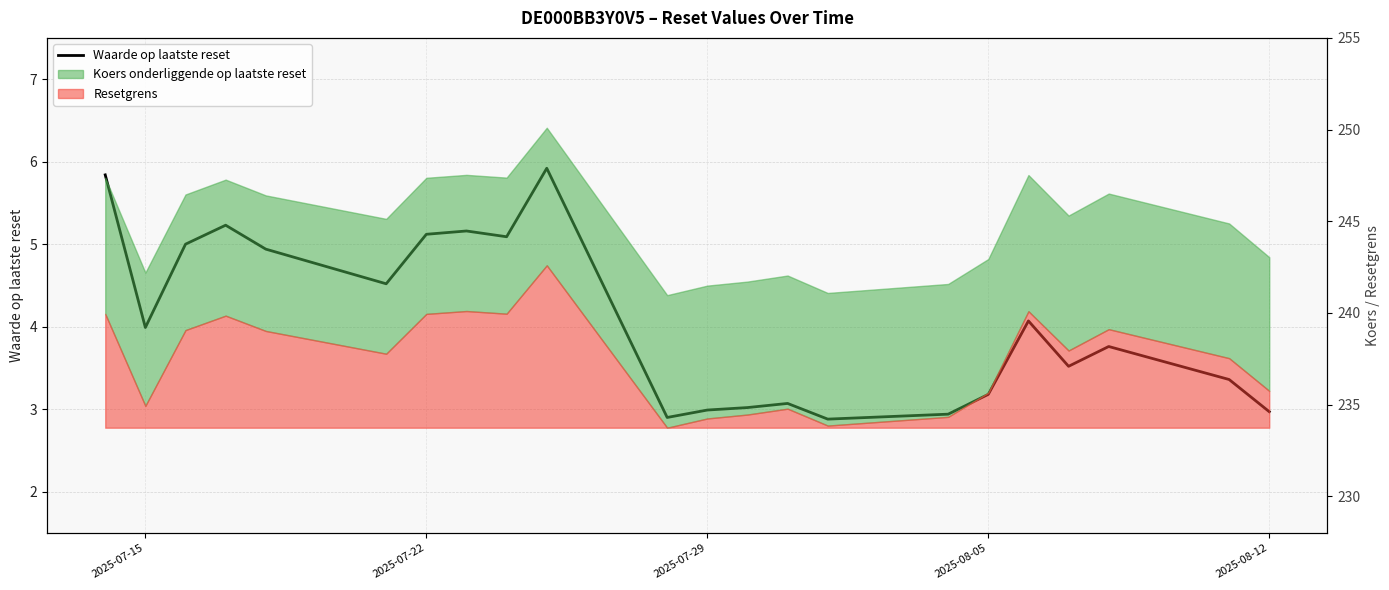

Reading right to left, what are all the values shown in this chart?

3.0	3.4	3.8	3.5	4.1	3.2	2.9	2.9	3.1	3.0	3.0	2.9	5.9	5.1	5.2	5.1	4.5	4.9	5.2	5.0	4.0	5.8